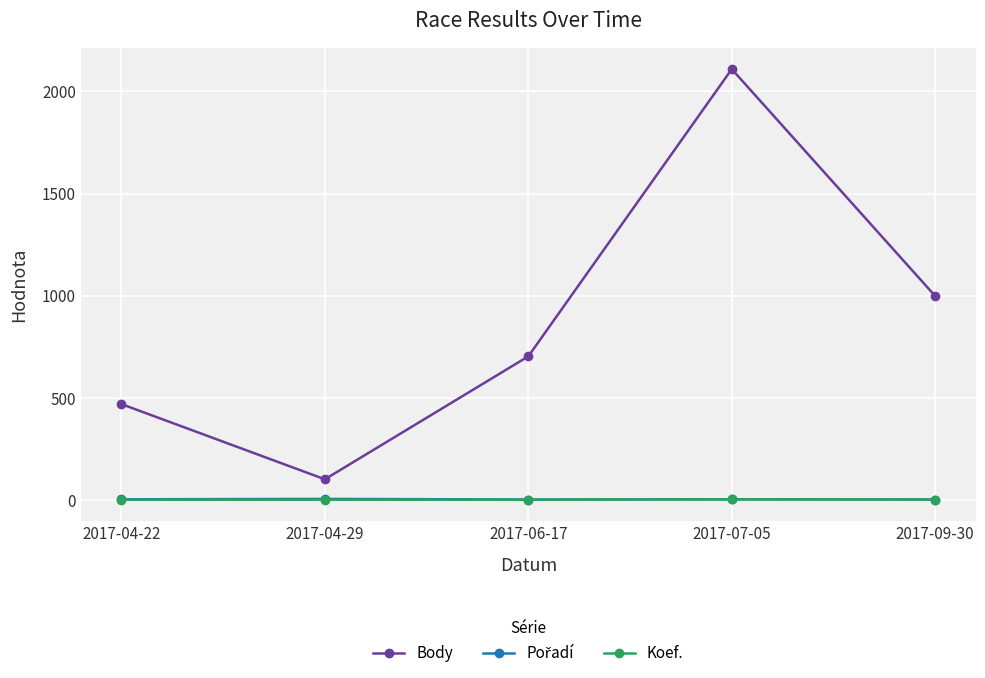

Is this an area chart (filled region under the line)?

No